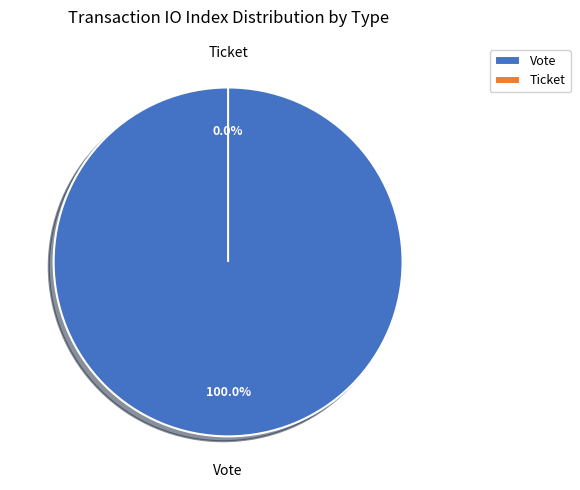

Is the sum of Ticket and Vote greater than half?

Yes